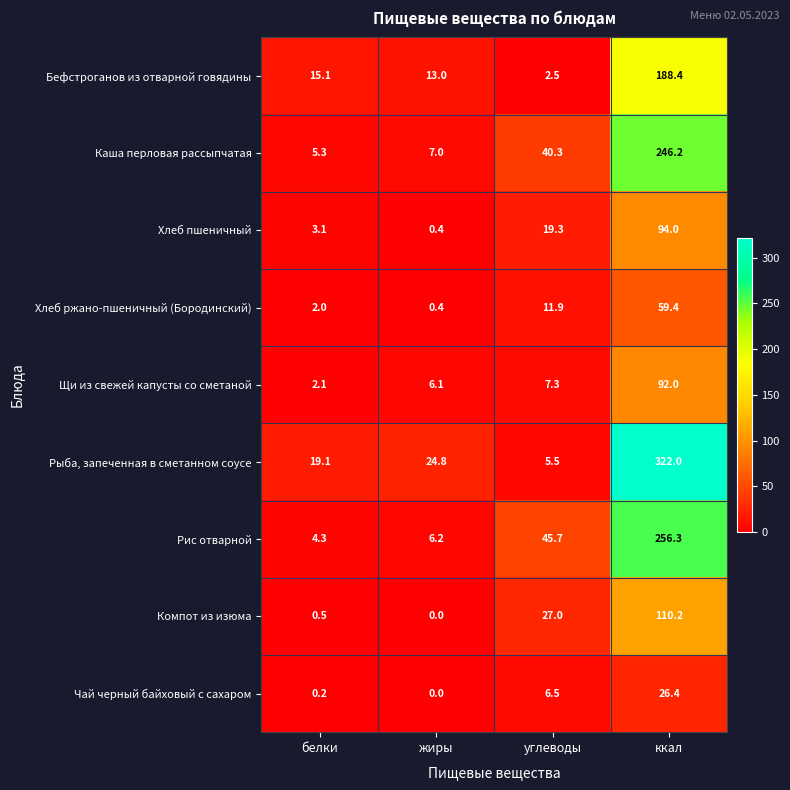

Which series has the widest spread of values?

Рыба, запеченная в сметанном соусе